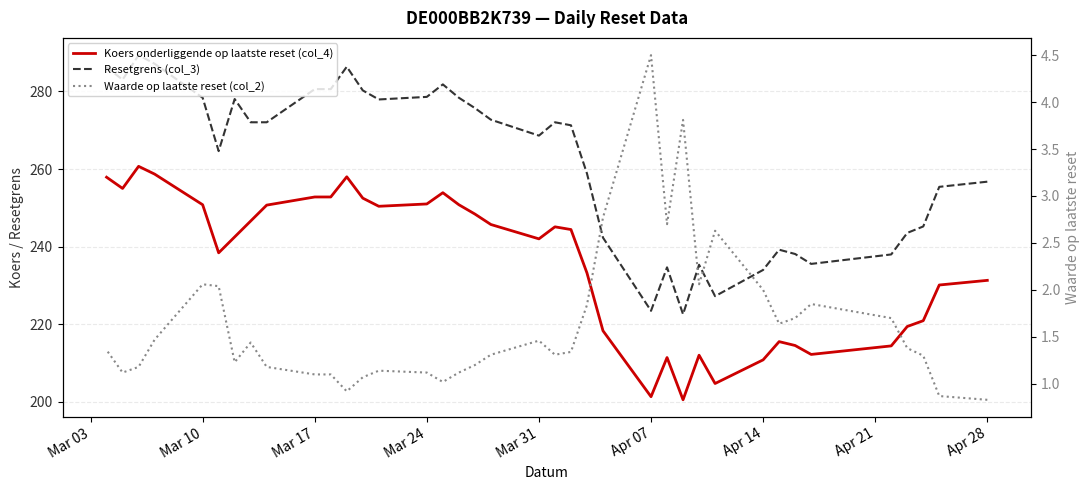

Between 2025-04-11 and 2025-03-26, which series saw the biggest shift?

Resetgrens (col_3)